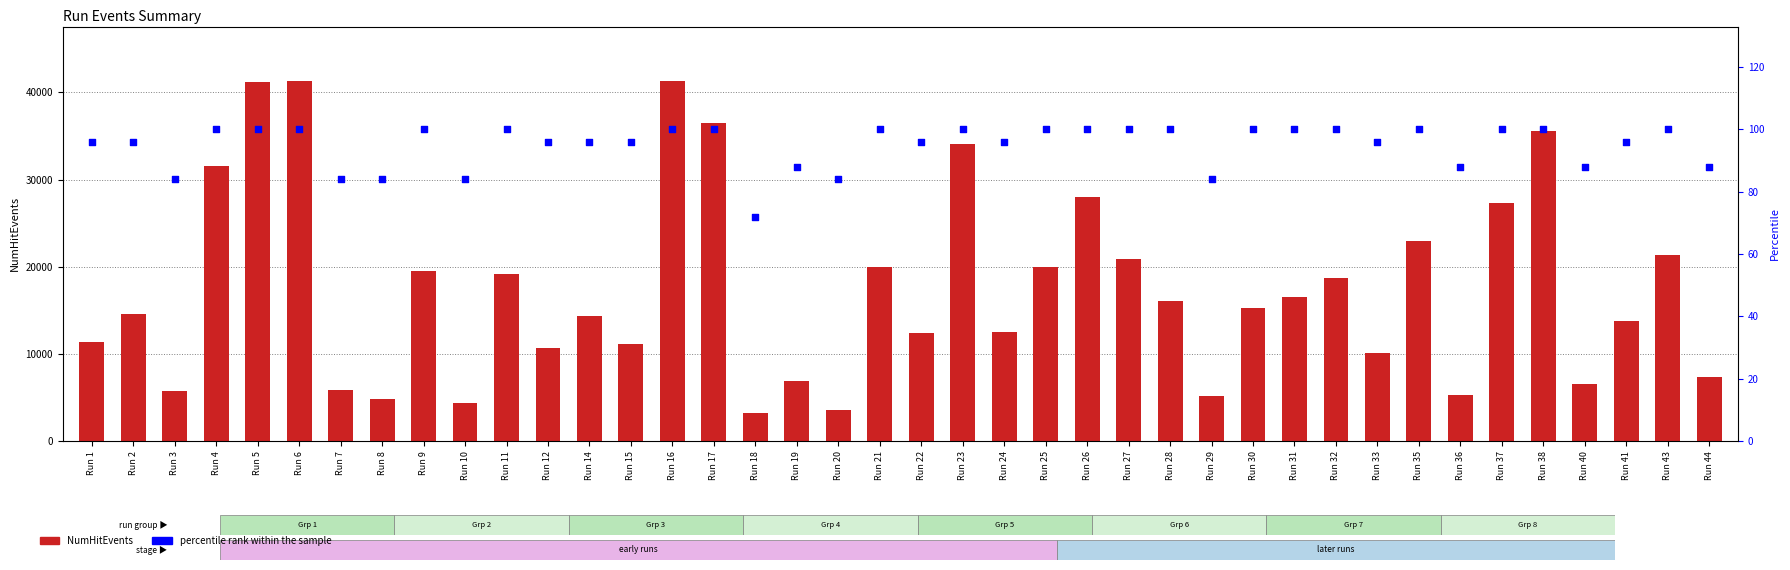

Which series contains the lowest Y value?

percentile rank within the sample